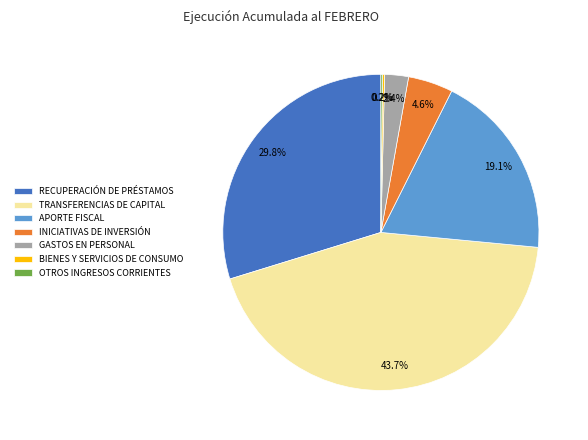

To the nearest percent, what portion does TRANSFERENCIAS DE CAPITAL represent?

44%